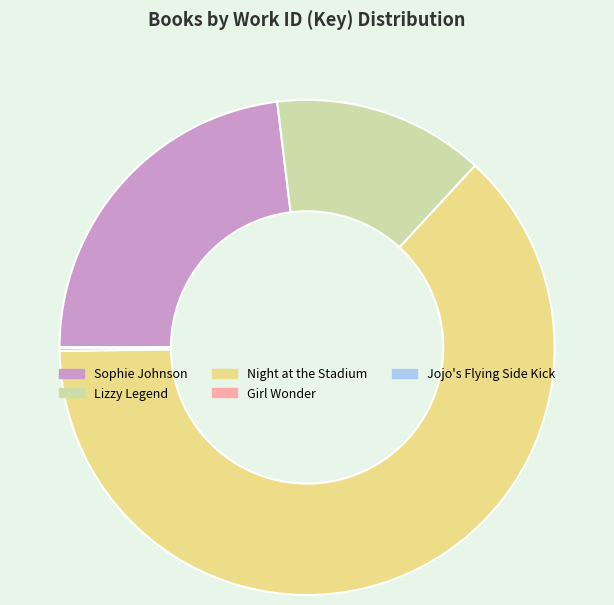

True or false: Night at the Stadium accounts for 49% of the total.

False